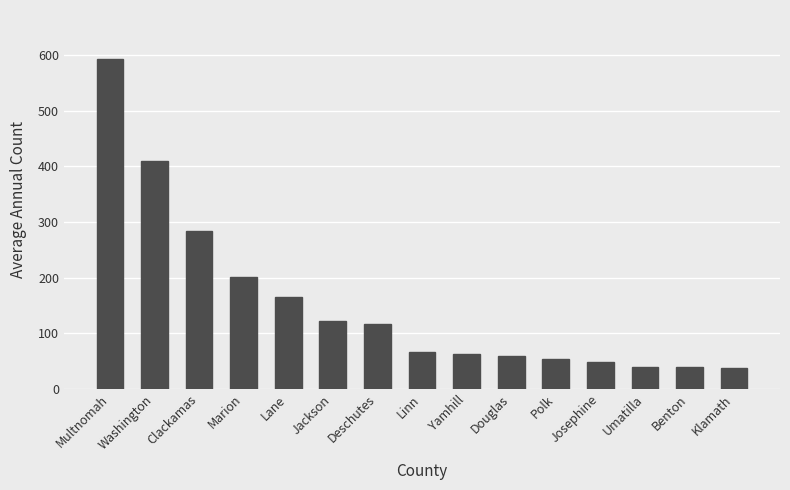

Between Lane and Linn, which is larger?

Lane